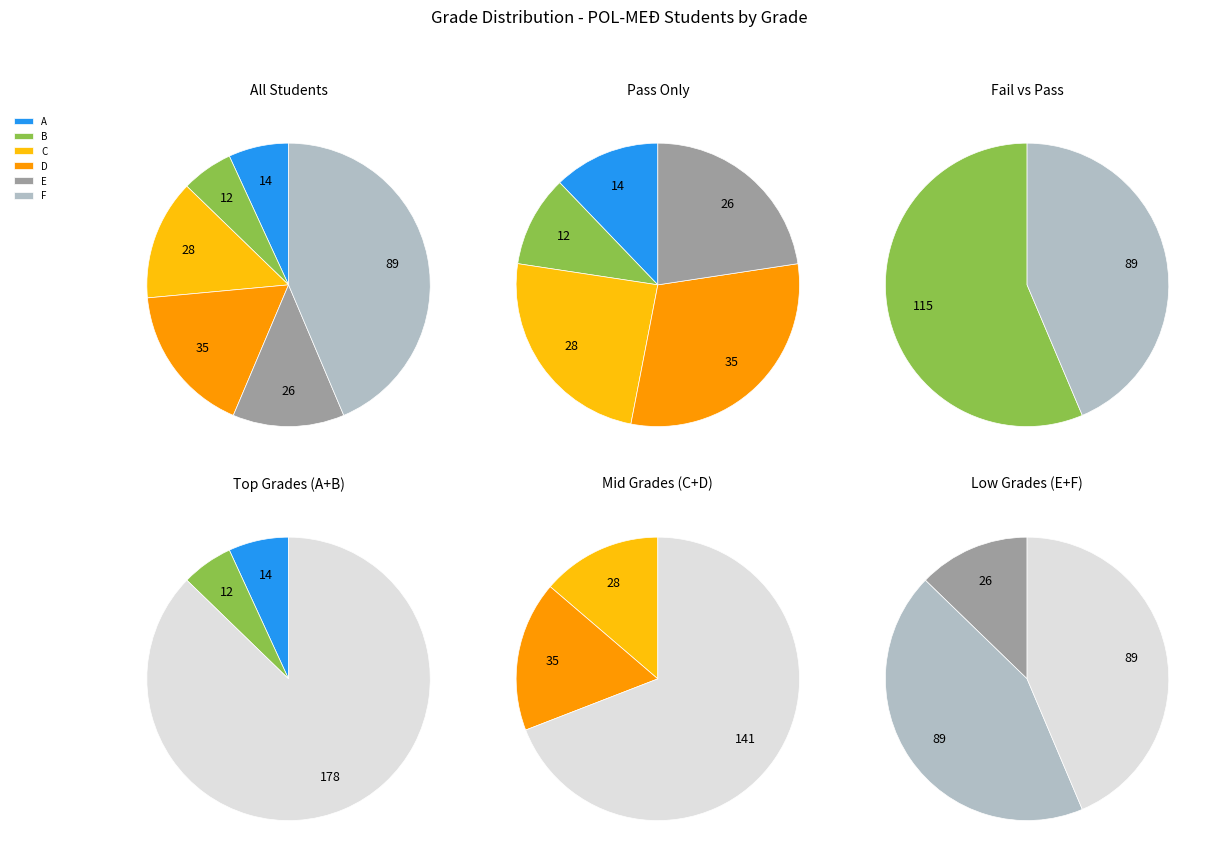

To the nearest percent, what portion does C represent?

14%